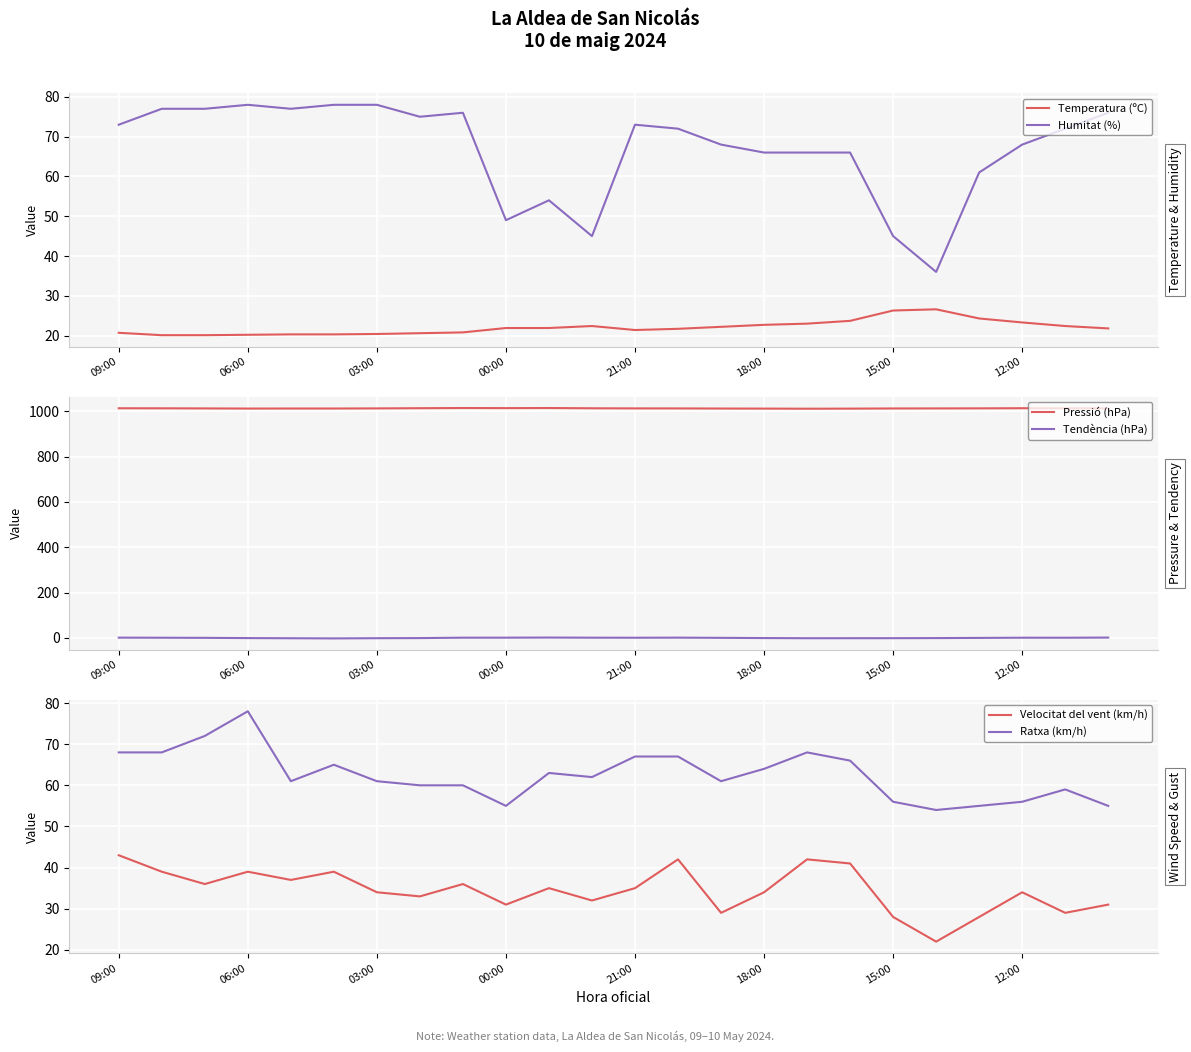

What is the maximum value for Temperatura (ºC)?

26.6